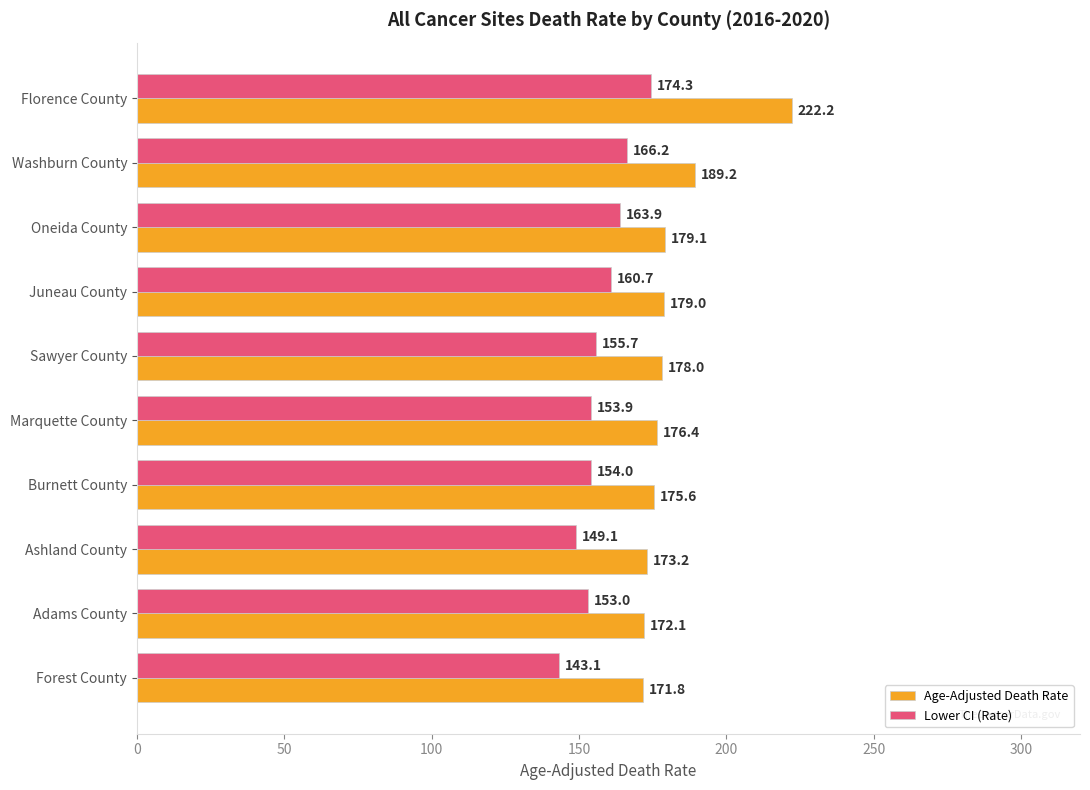

How many distinct data groups are displayed?

2